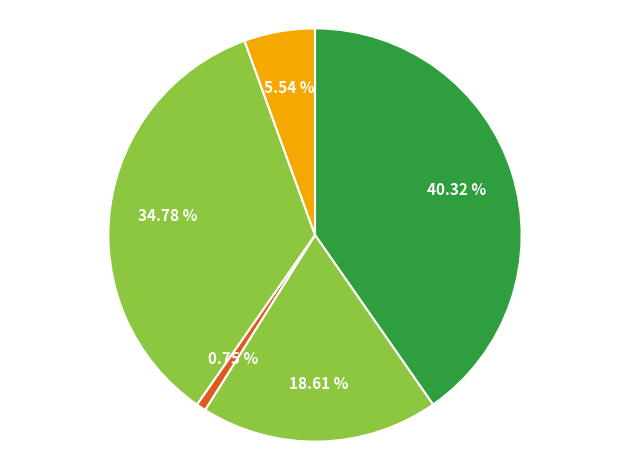

Which category has the smallest portion of the pie?

Хлеб ржано-пшеничный